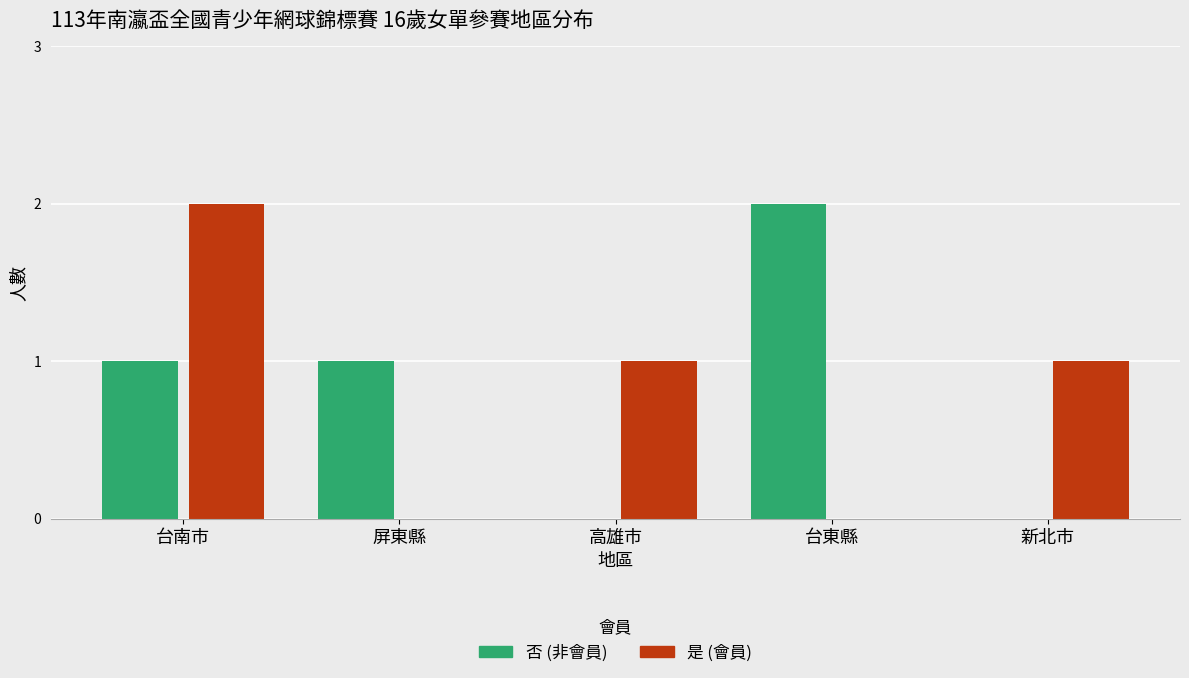

Reading left to right, what are all the values shown in this chart?

否: 1	1	0	2	0
是: 2	0	1	0	1